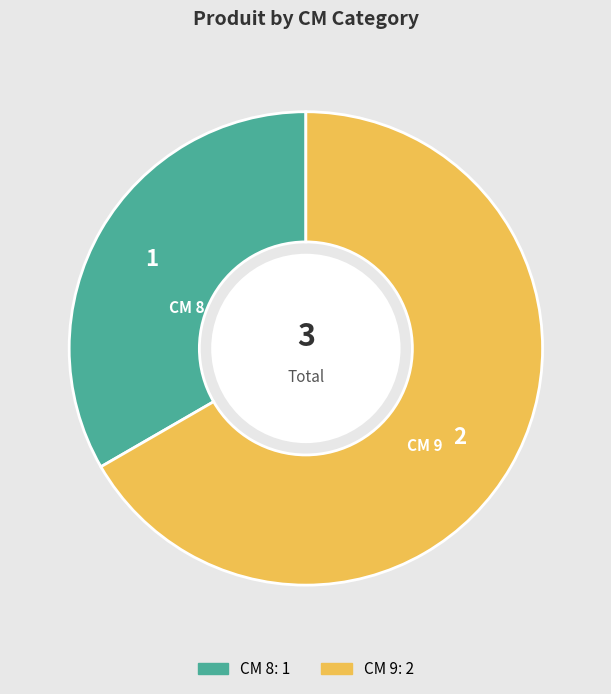

Is there any slice that represents more than half of the pie?

Yes